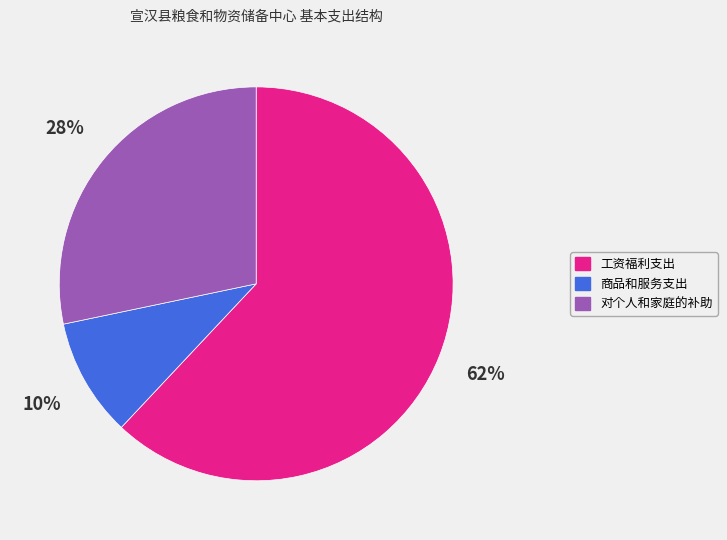

What percentage is the 商品和服务支出 slice, to the nearest percent?

10%